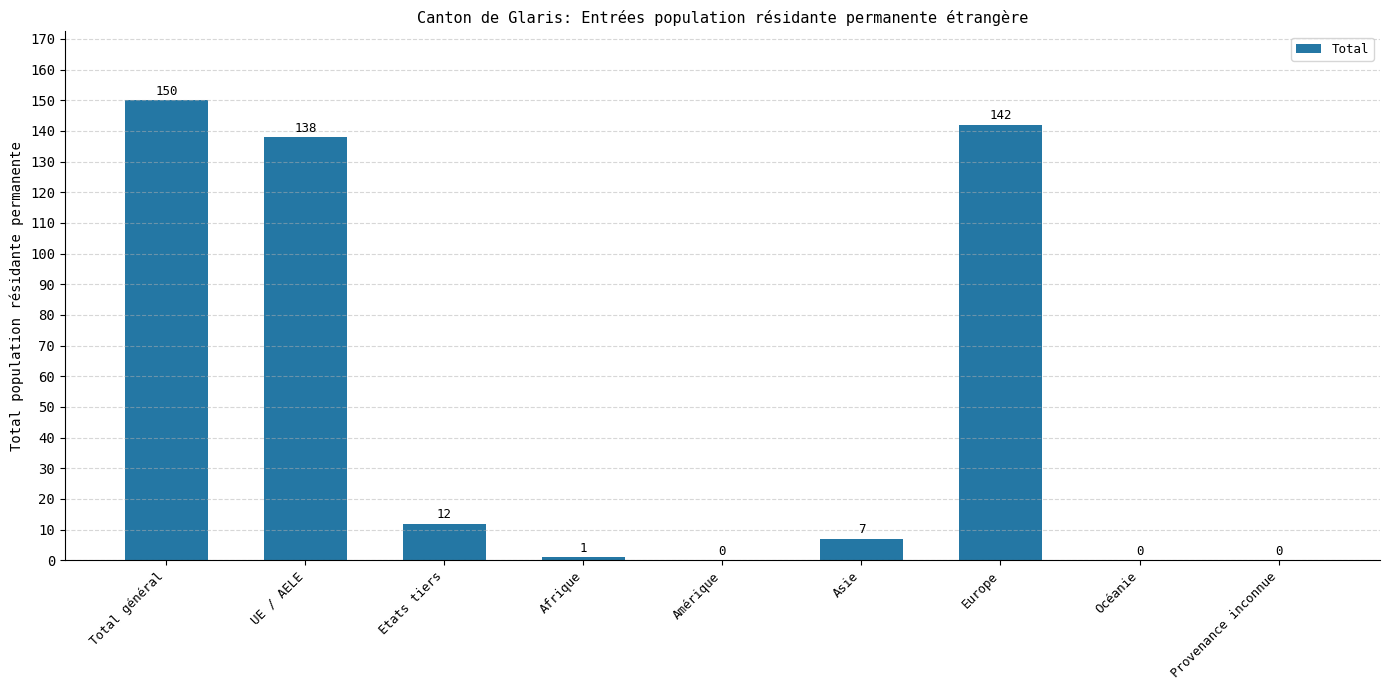

What is the greatest value displayed?

150